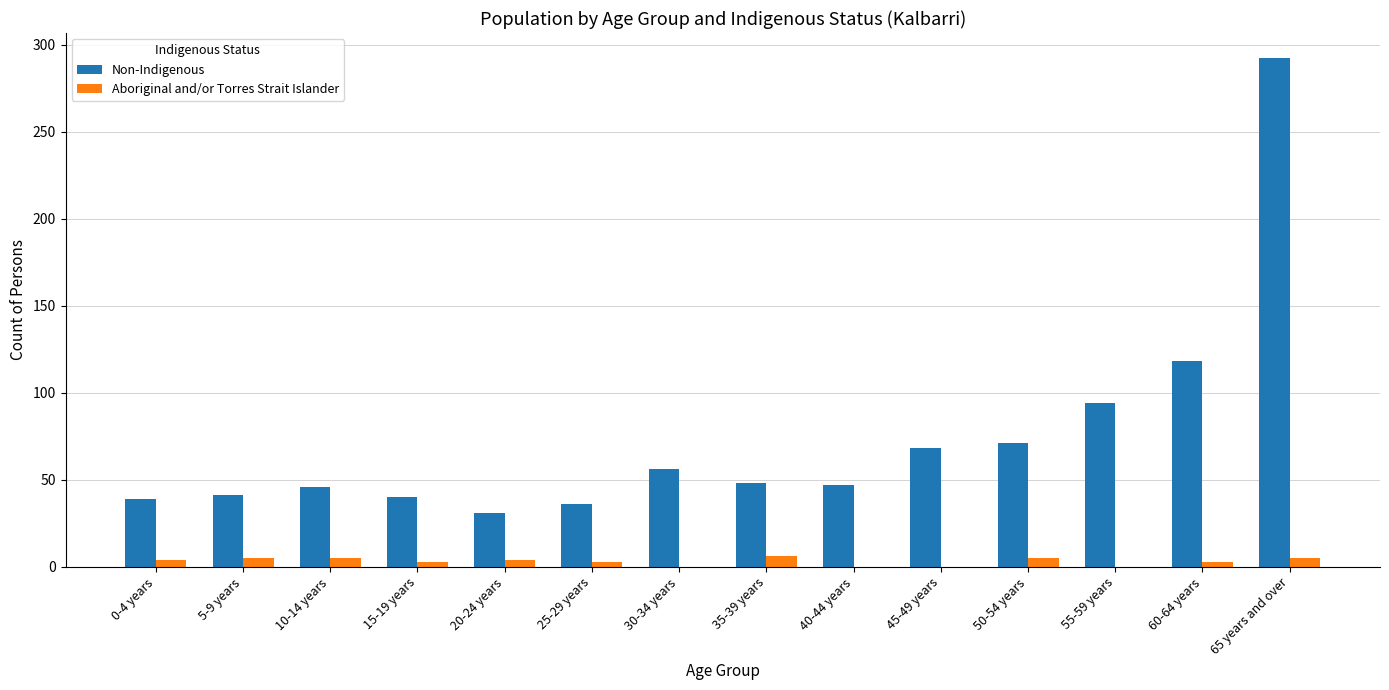

Count the number of data series in this chart.

2